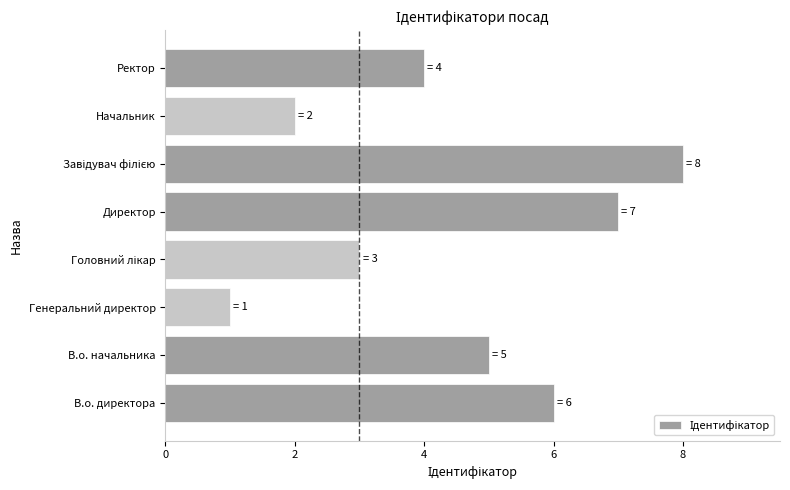

Between В.о. начальника and Ректор, which is larger?

В.о. начальника